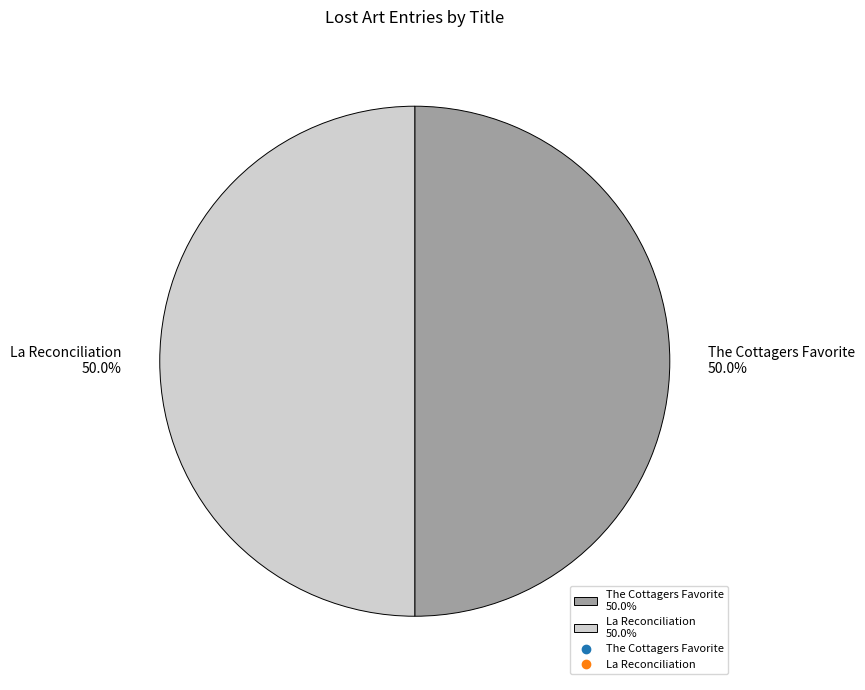

What is the ratio of the value at La Reconciliation to the value at The Cottagers Favorite?

1.0